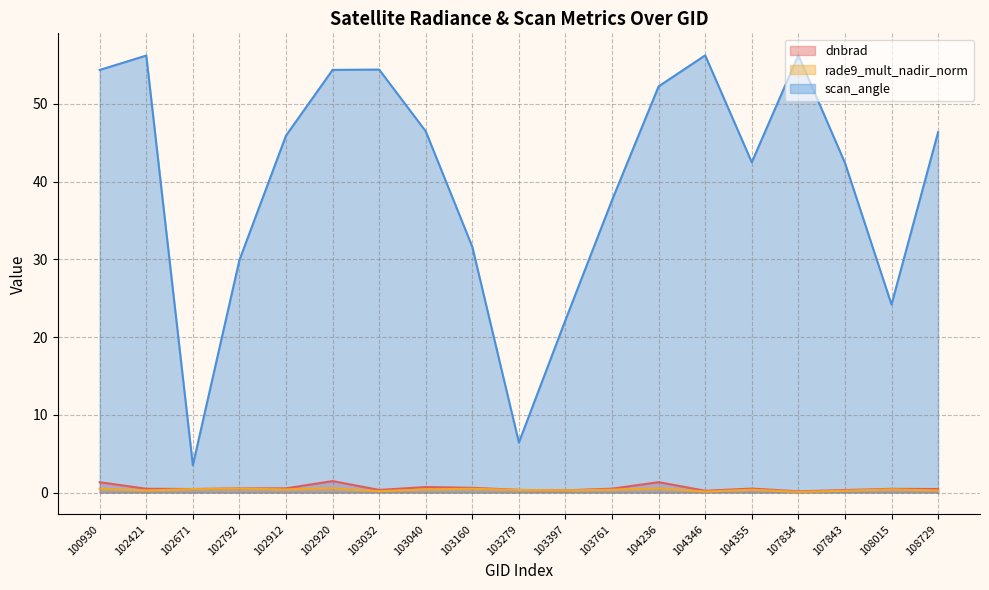

How many distinct data groups are displayed?

3